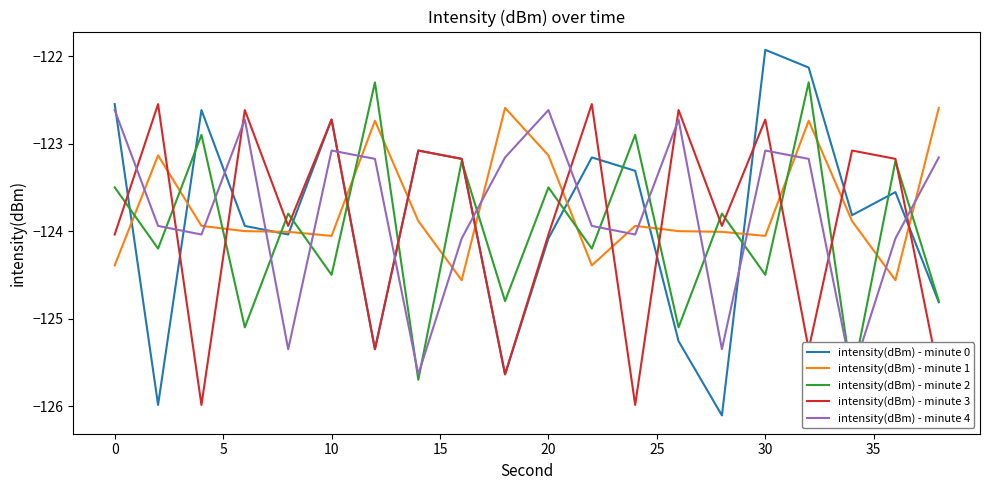

What is the minimum value for intensity(dBm) - minute 3?

-126.0